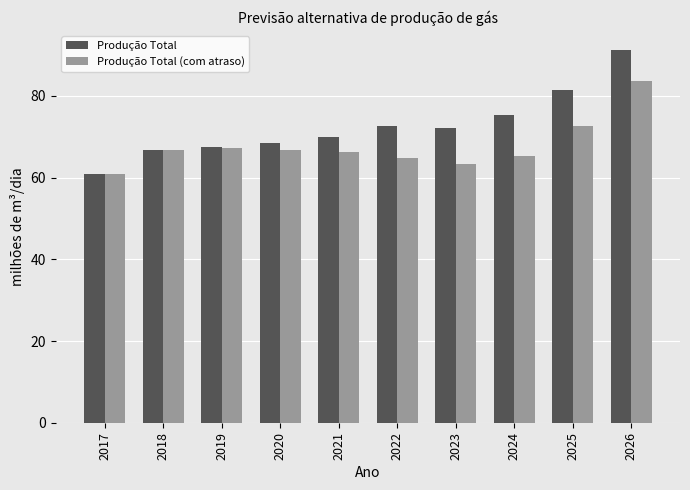

What is the difference between the maximum and minimum values in the Produção Total (com atraso) series?

22.7